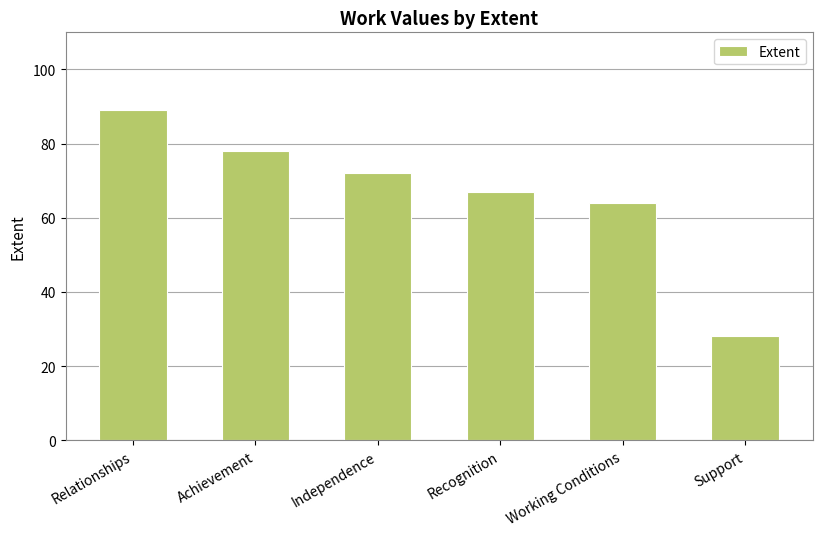

The chart shows a value of 122 at Independence. True or false?

False